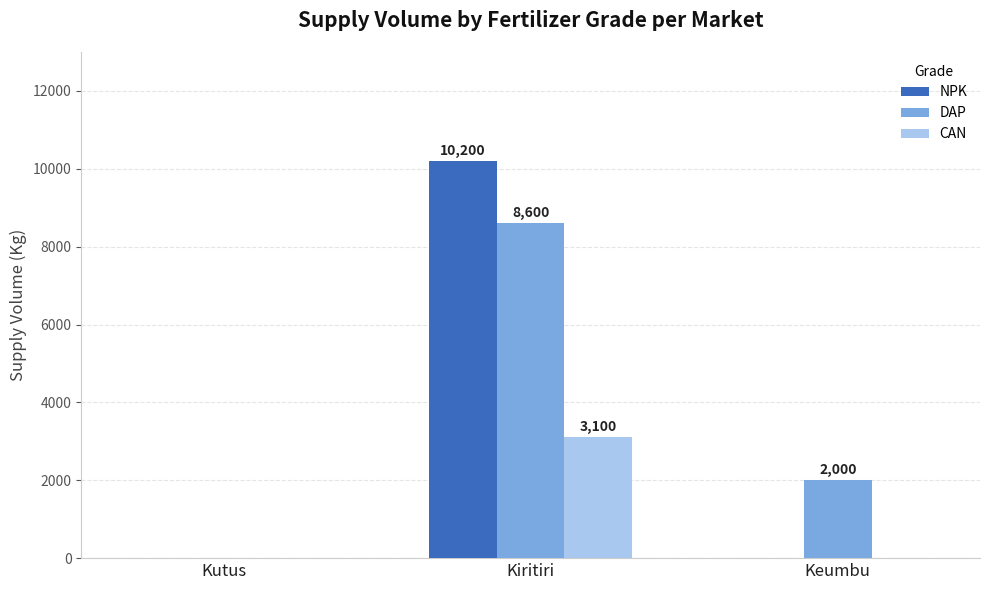

What is the sum of the DAP values at Kiritiri and Kutus?

8600